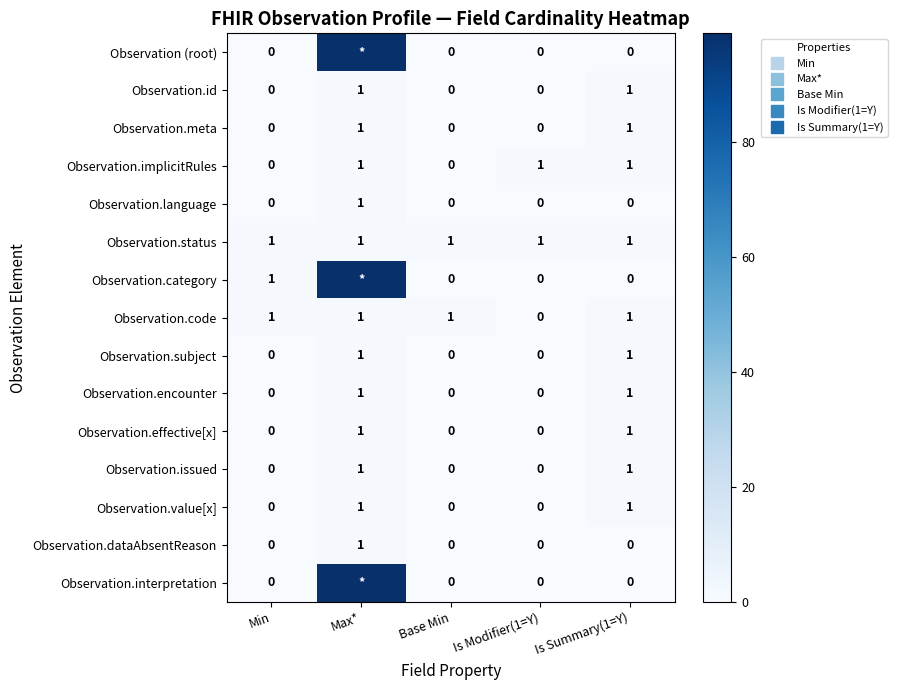

Between Base Min and Is Summary(1=Y), which series saw the biggest shift?

Observation.id